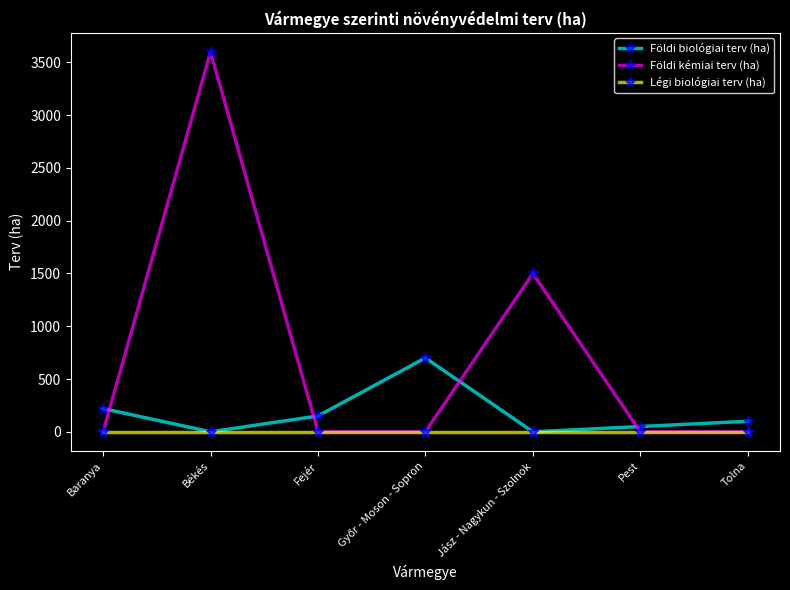

What is the spread (max minus min) of values at Tolna?

100